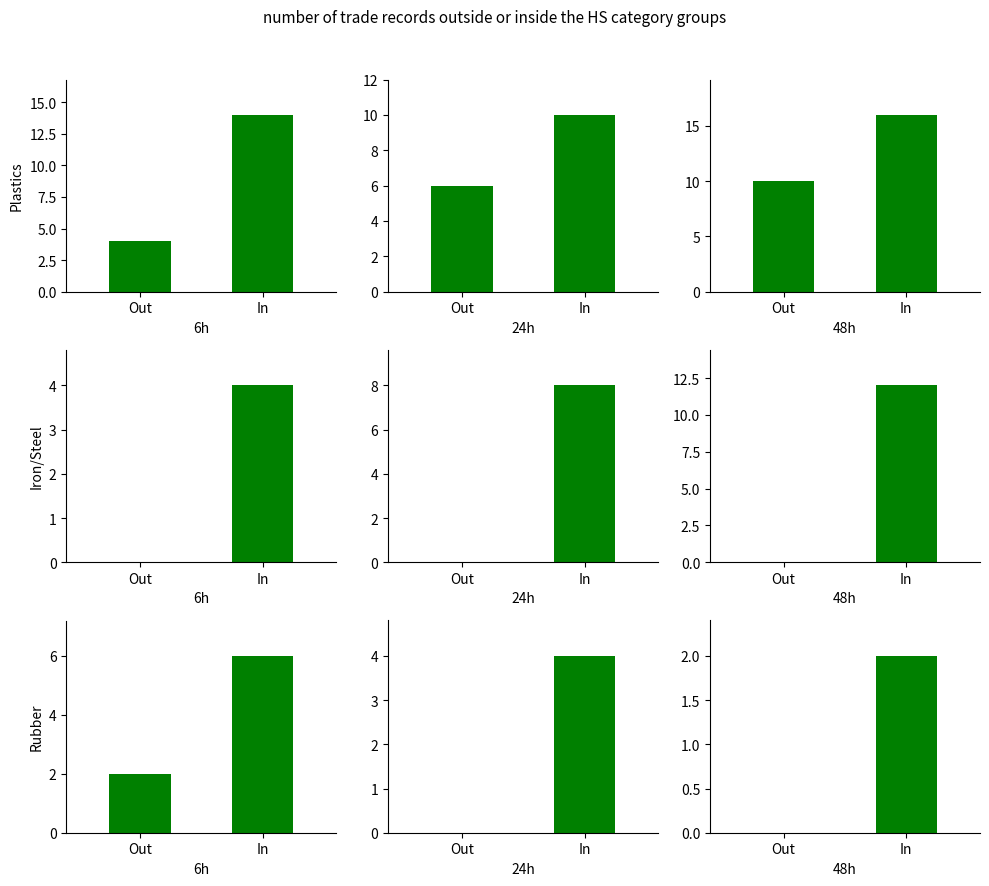

Where is Iron/Steel nearest to the value 6?

Out